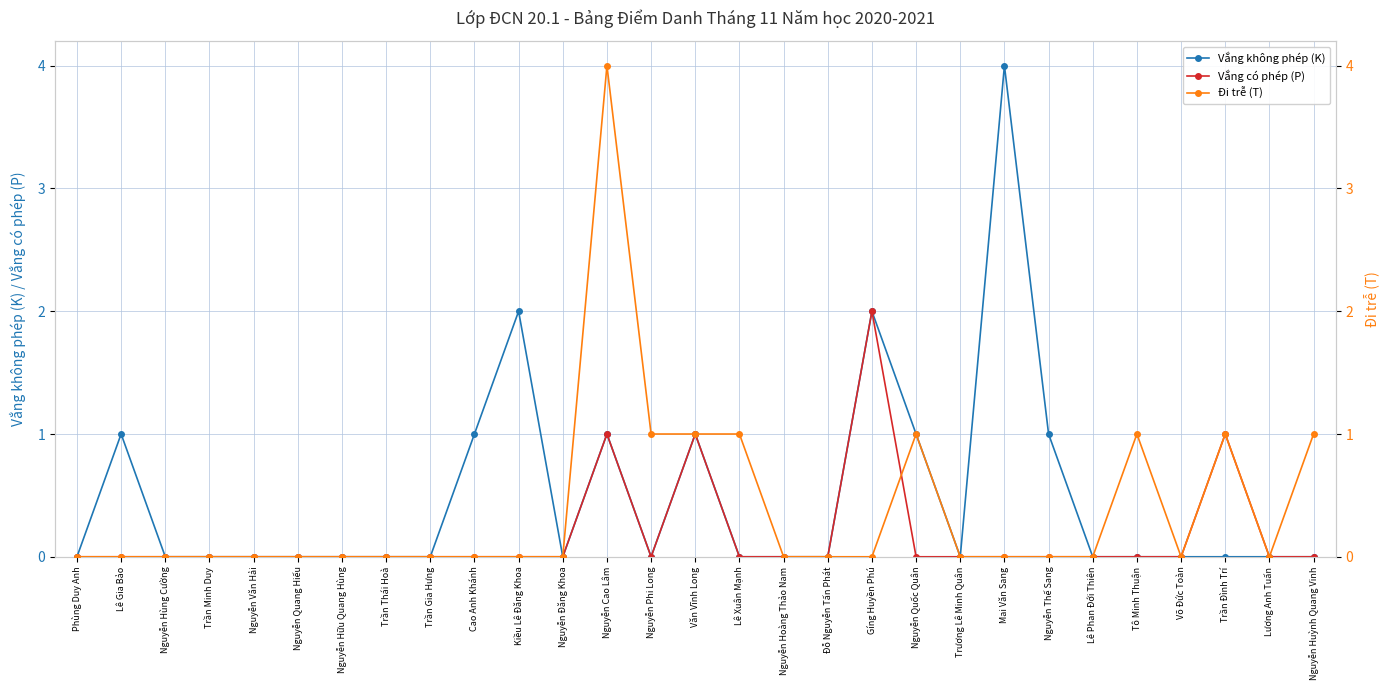

Does the chart have visible grid lines?

Yes